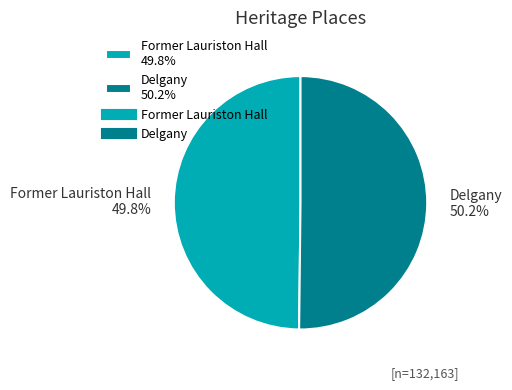

Approximately how many times larger is the value at Former Lauriston Hall 49.8% compared to Delgany 50.2%?

1.0